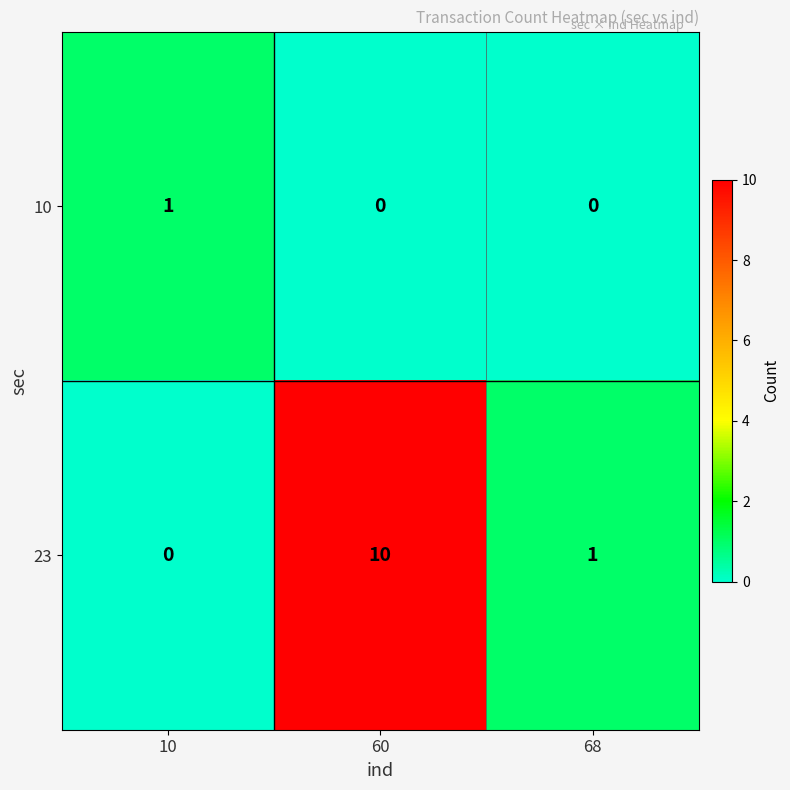

How many values in the 10 series exceed 0?

1